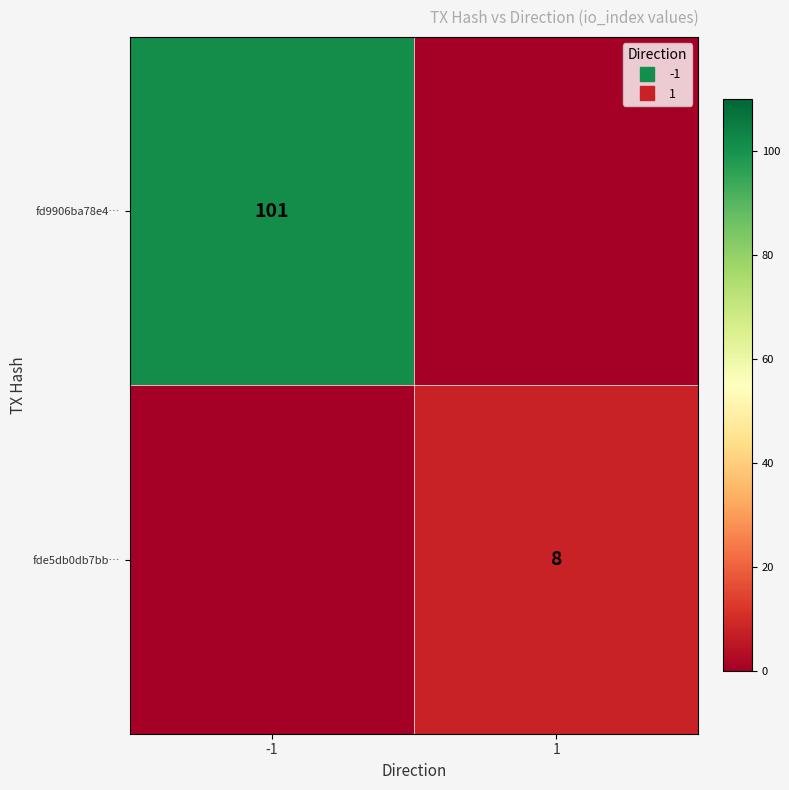

What is the sum of all fde5db0db7bb… values?

8